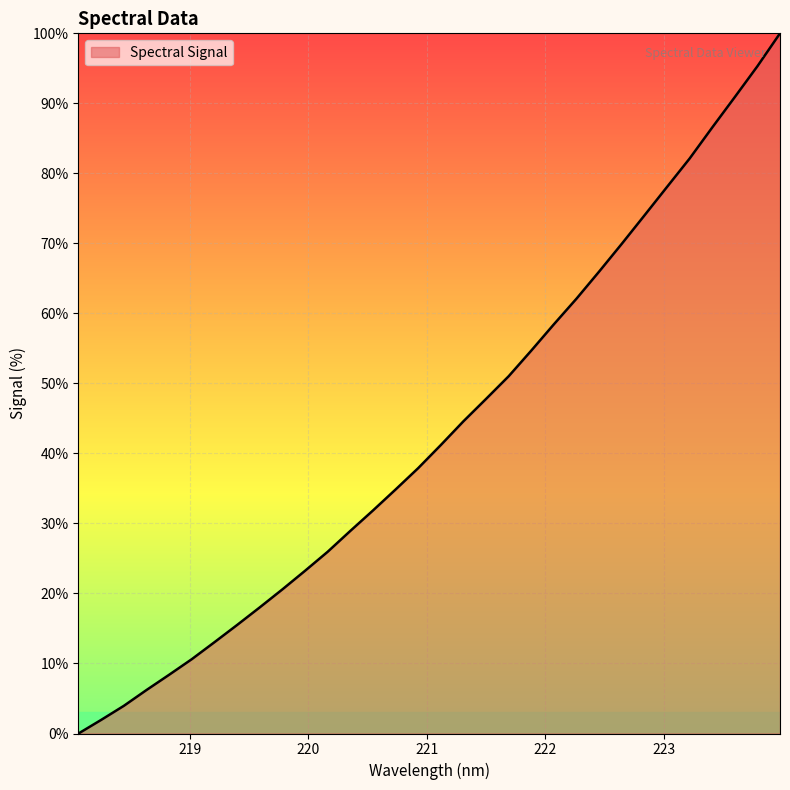

What is the maximum value shown in the chart?

100.0